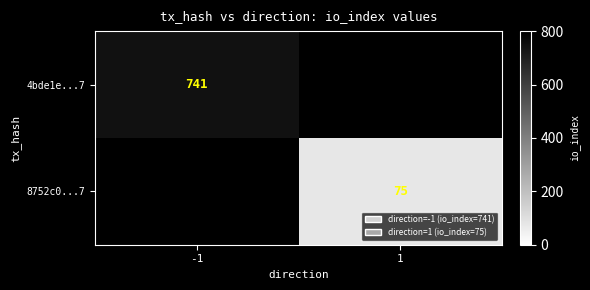

What is the total value across all series at 1?

75